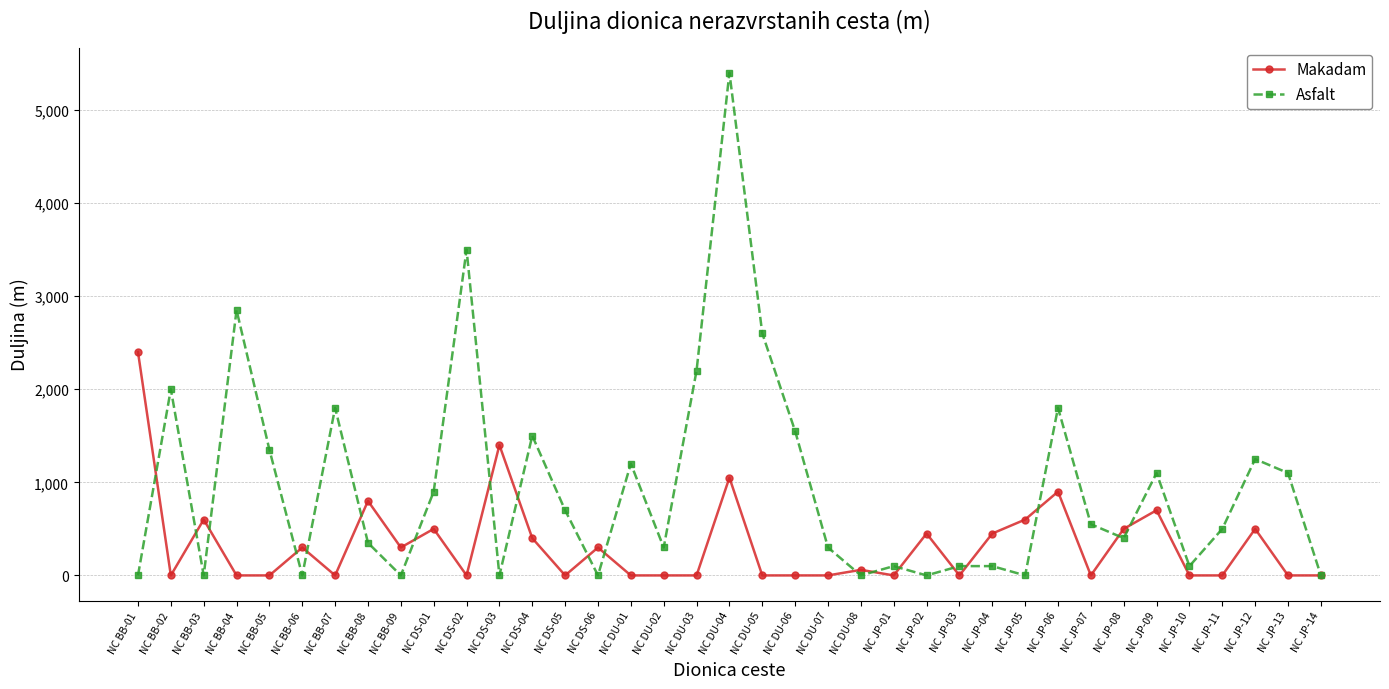

The value of Makadam at NC BB-06 is 300. True or false?

True